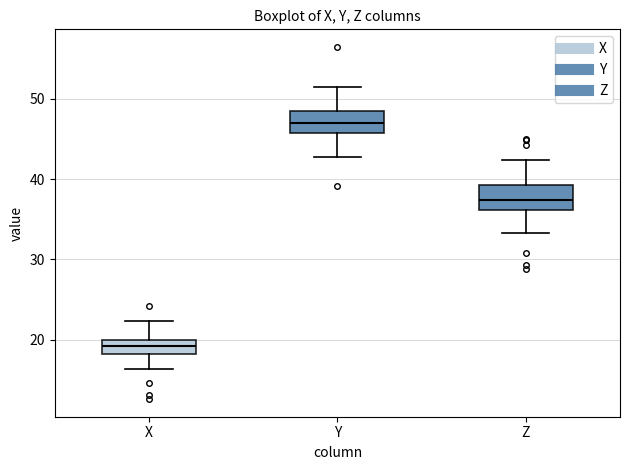

Reading left to right, read every box against the y-axis: the position of its median line, the range the box covers, and the ends of its whiskers. The values are not printed on the chart, so give them approximately, as read against the axis.

X: median 19, box 18 to 20, whiskers 16 to 22
Y: median 47, box 46 to 48, whiskers 43 to 51
Z: median 37, box 36 to 39, whiskers 33 to 42